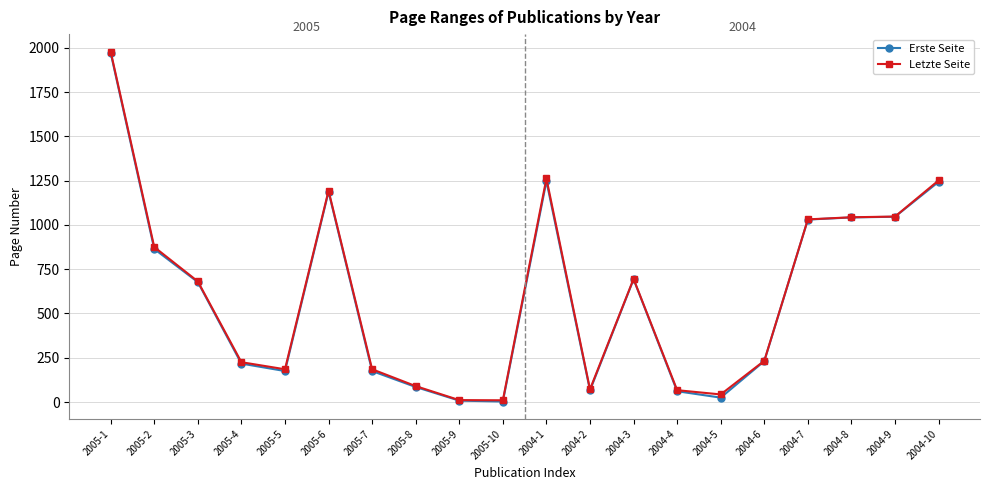

What is the label of the 8th point from the left?

2005-8